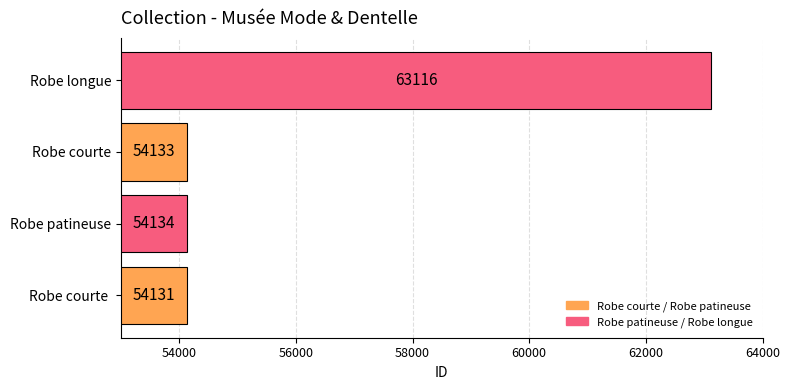

Which category has the highest value across all series?

Robe longue